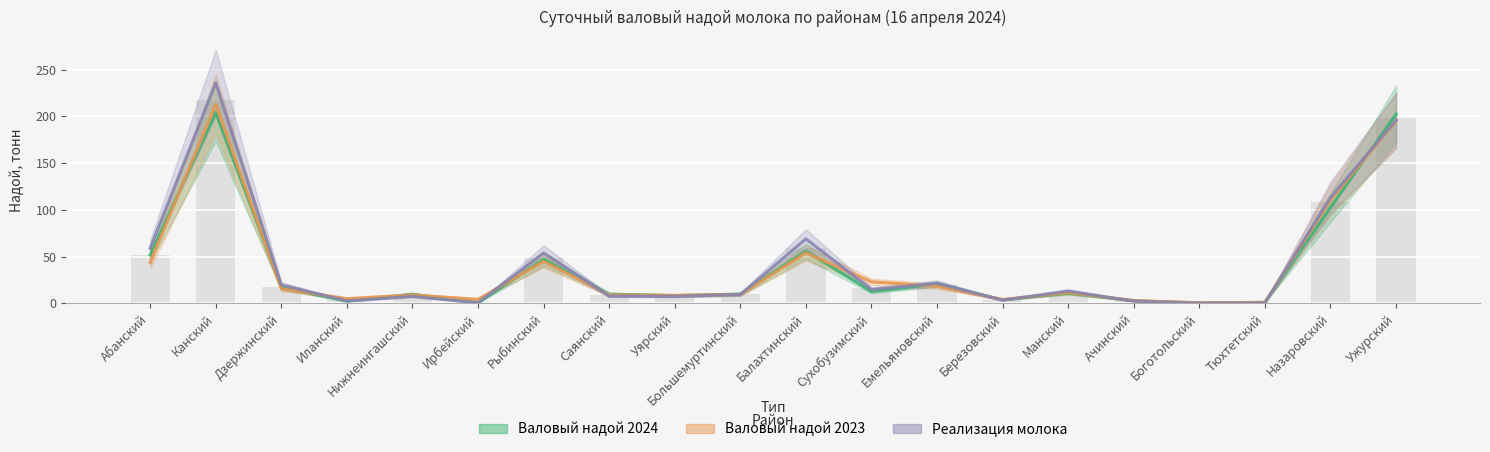

What is the label of the 7th bar from the right?

Березовский